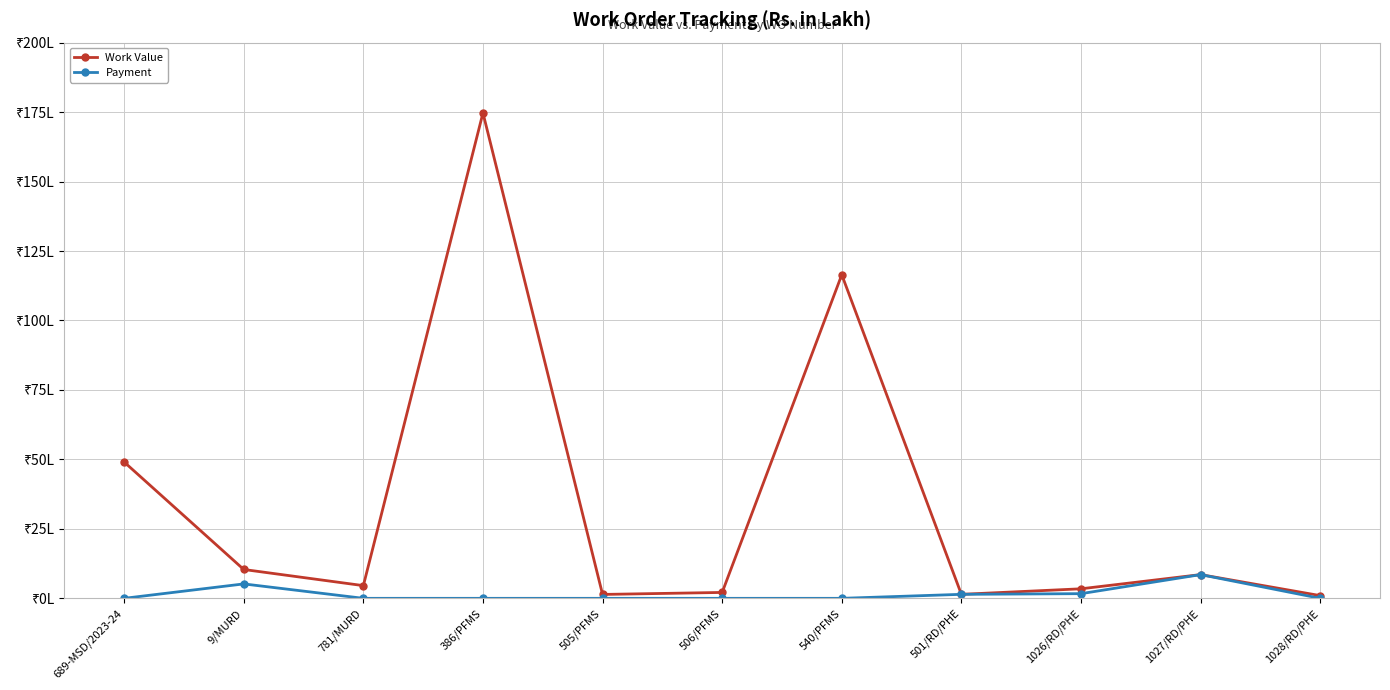

What are all the series names shown in the legend?

Work Value, Payment